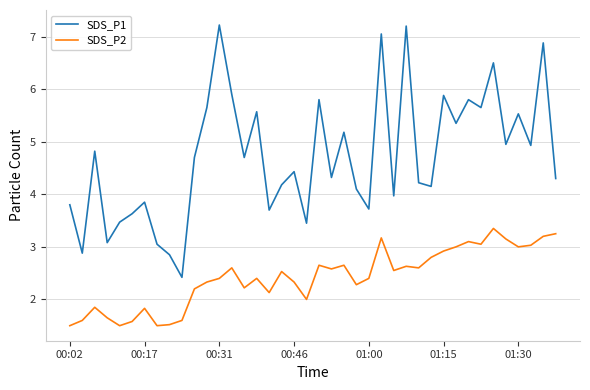

Does the chart display data point markers on the line(s)?

No